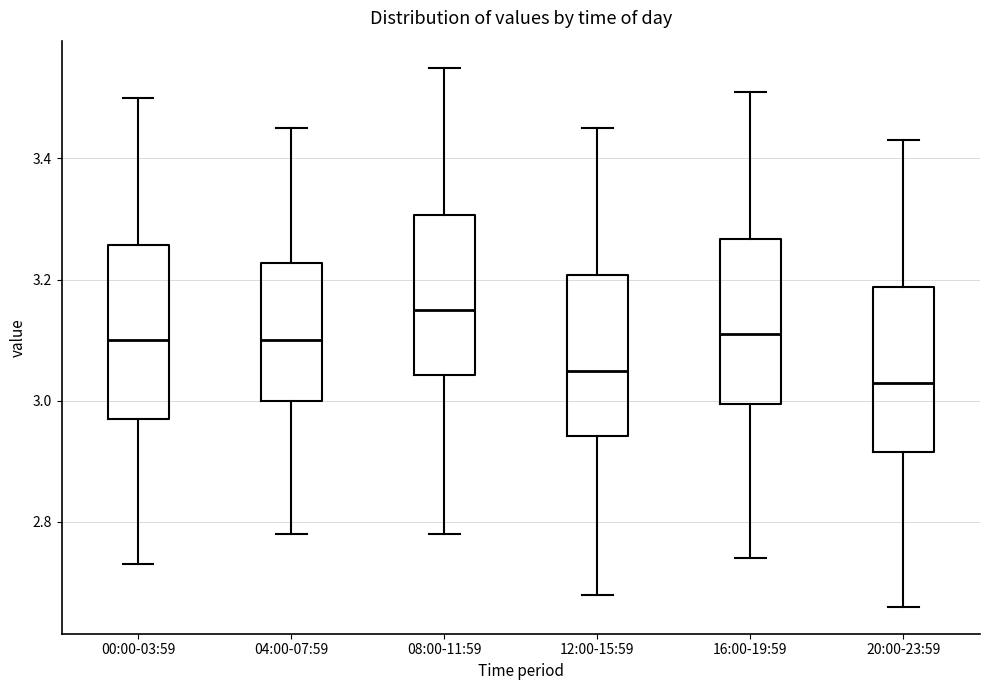

Which box has the lowest median line?

20:00-23:59